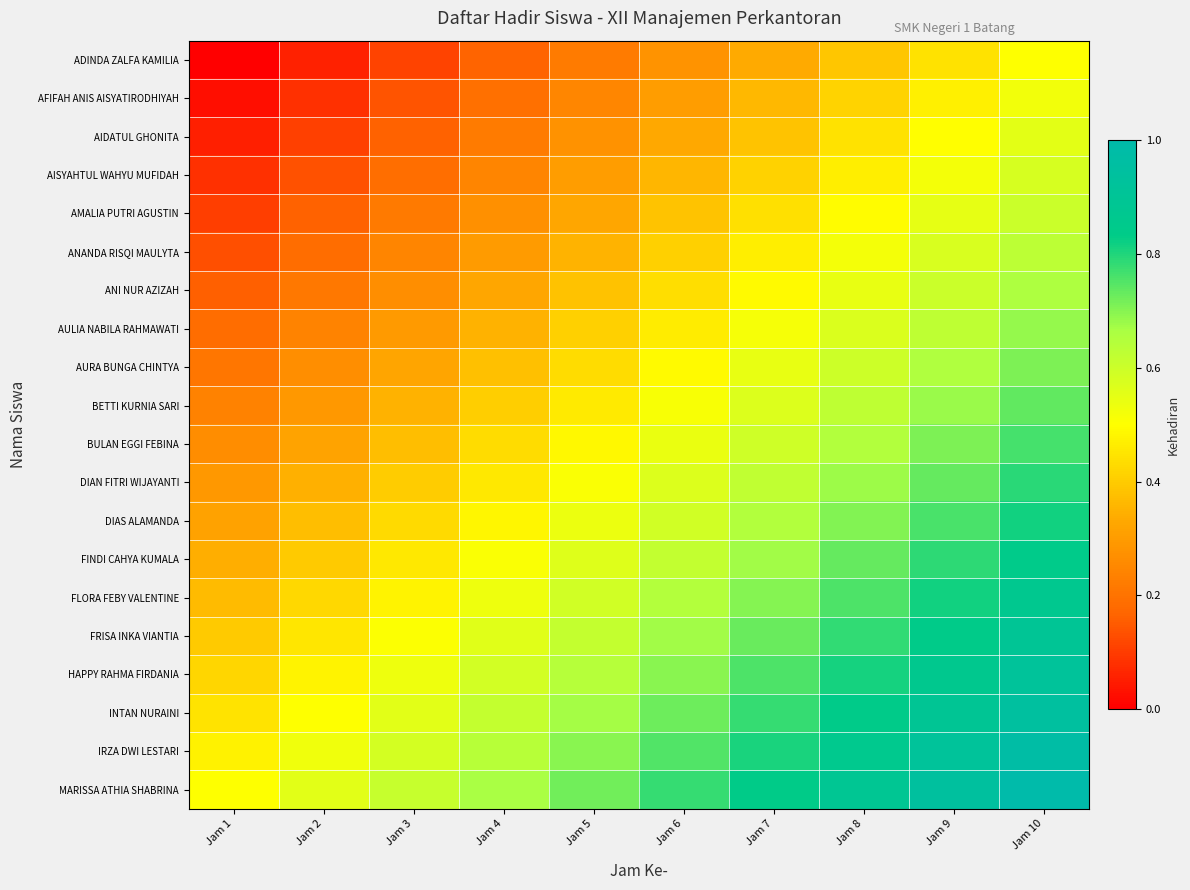

Which label corresponds to the largest value in the chart?

Jam 10